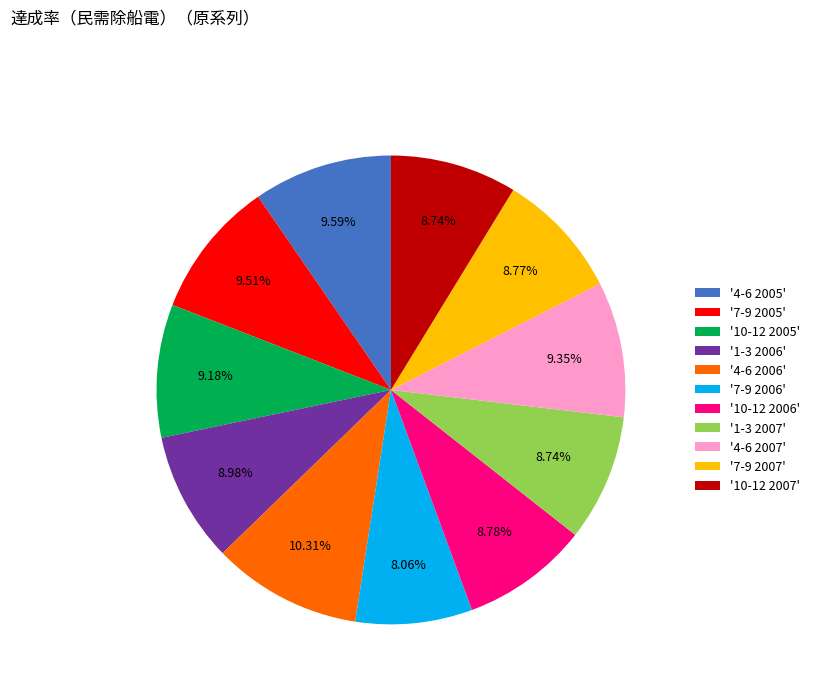

Does '10-12 2007' account for over 50% of the chart?

No